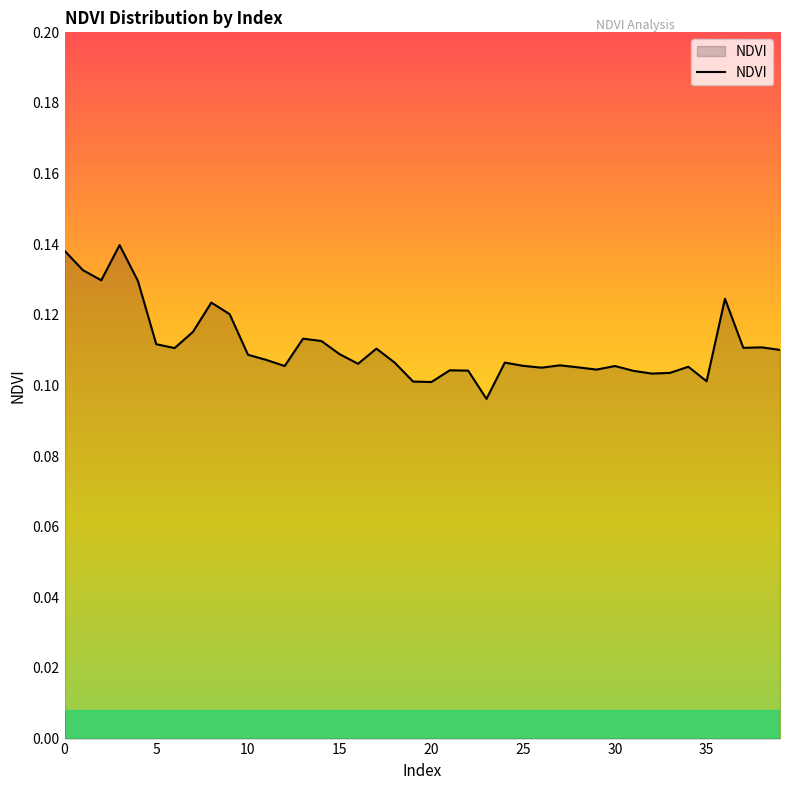

What is the value of the 15th point from the left?

0.1